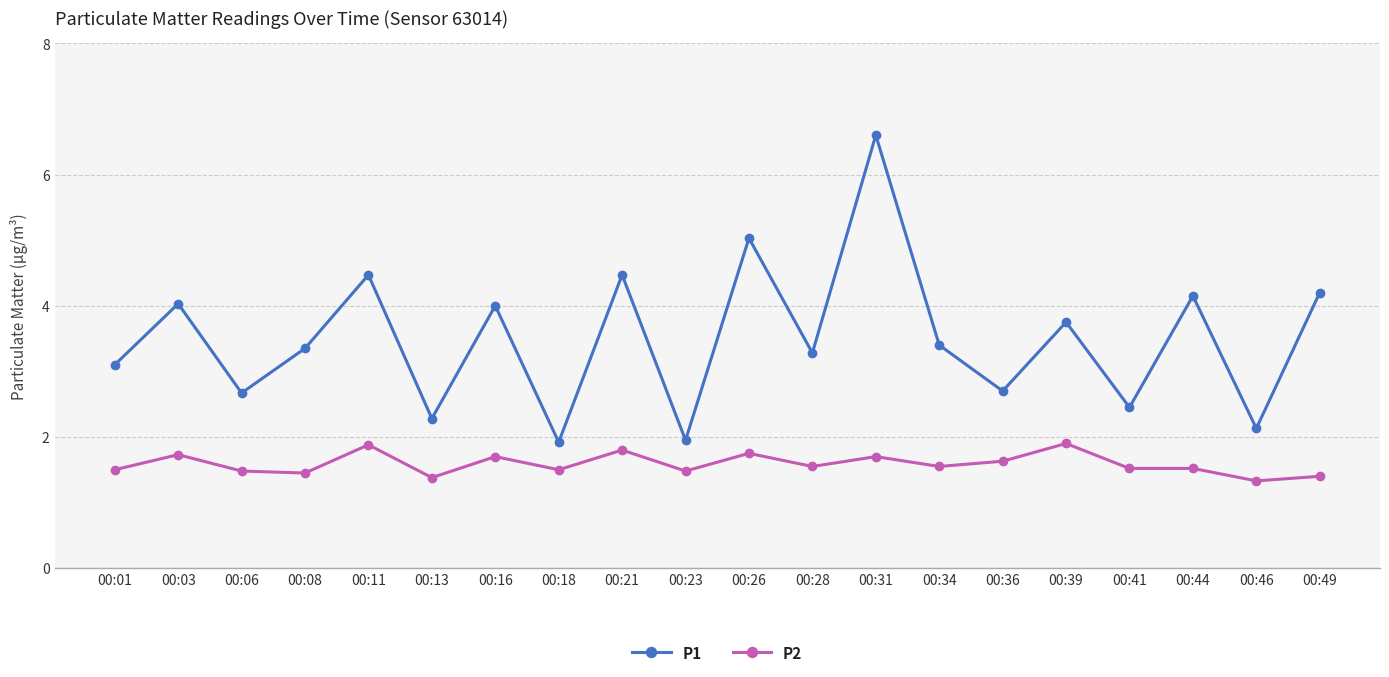

At which category does P1 reach its first local valley?

00:06